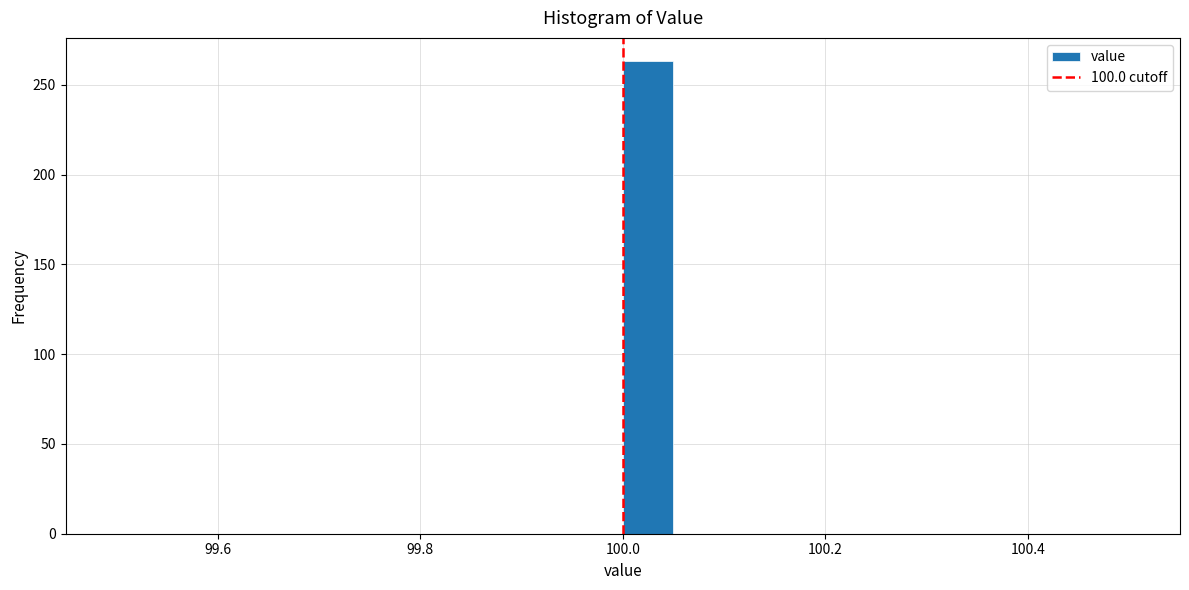

Around what value on the x-axis is the tallest bar? Give the approximate position of its centre, as read against the axis.

100.02